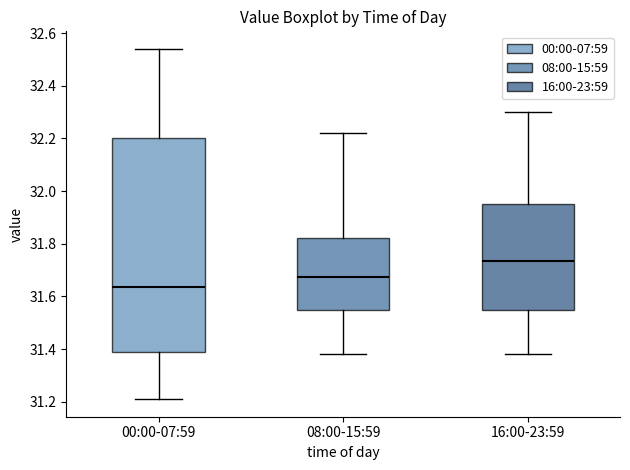

Where does the lower whisker of the box for 16:00-23:59 end on the y-axis? The values are not printed on the chart, so give them approximately, as read against the axis.

31.38